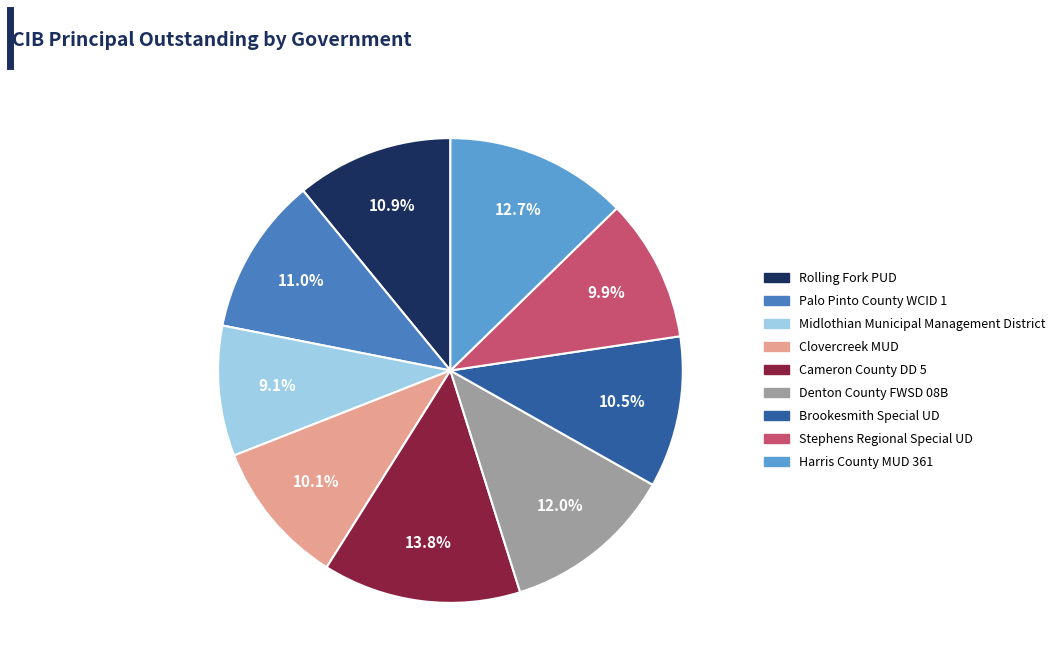

Which has a higher value, Rolling Fork PUD or Clovercreek MUD?

Rolling Fork PUD